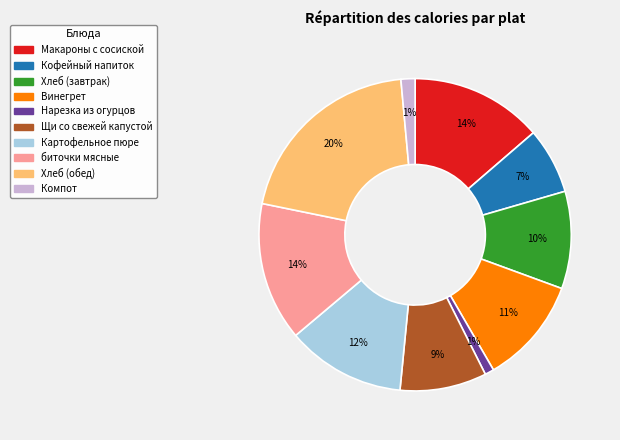

What is the largest slice in the pie chart?

Хлеб (обед)